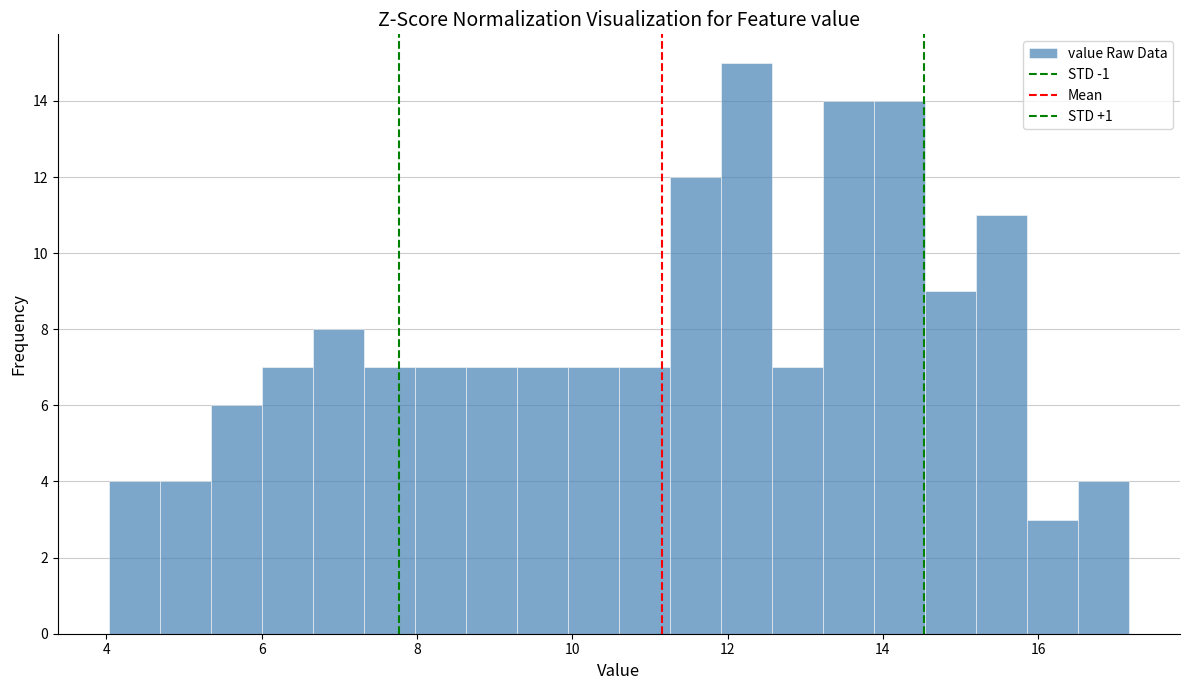

Around what value on the x-axis is the tallest bar? Give the approximate position of its centre, as read against the axis.

12.2